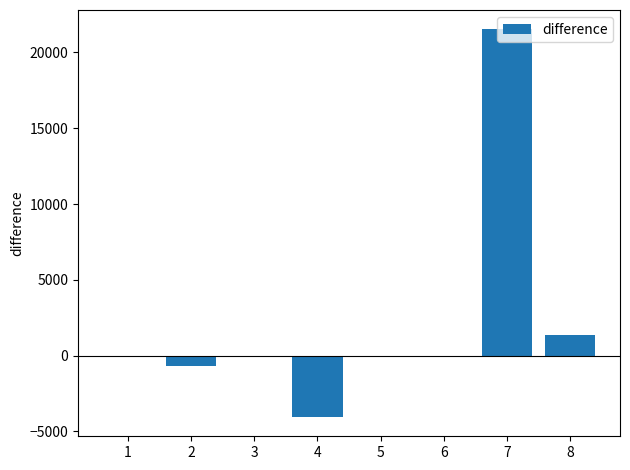

Are the bars grouped side by side (vs. stacked)?

No